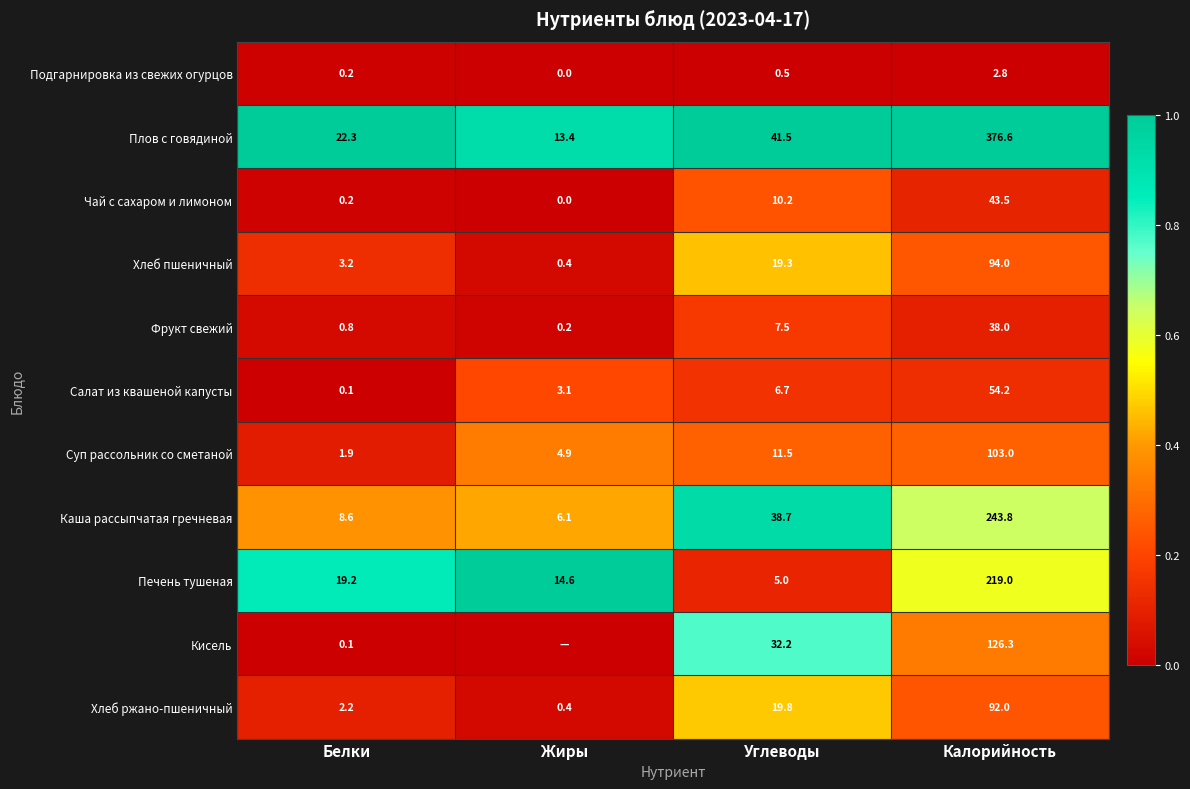

How many distinct data groups are displayed?

11